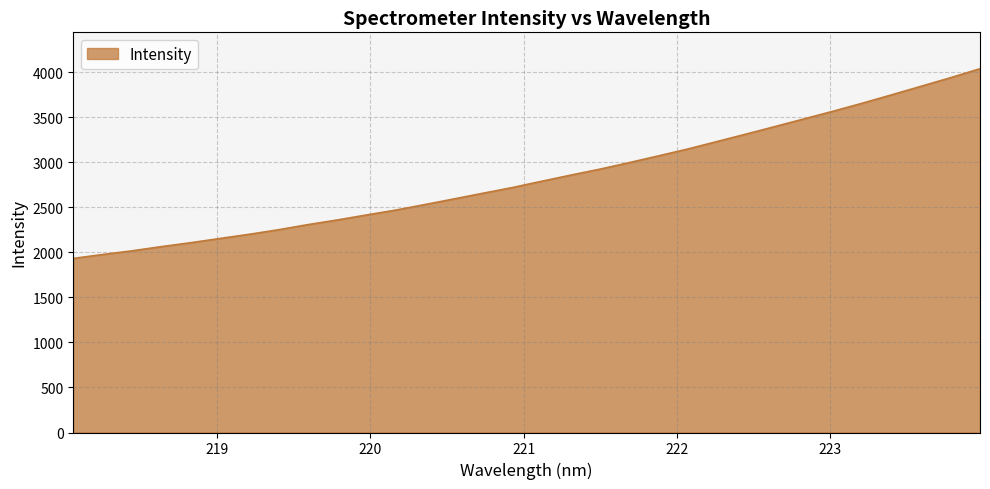

How many categories are shown in the chart?

32